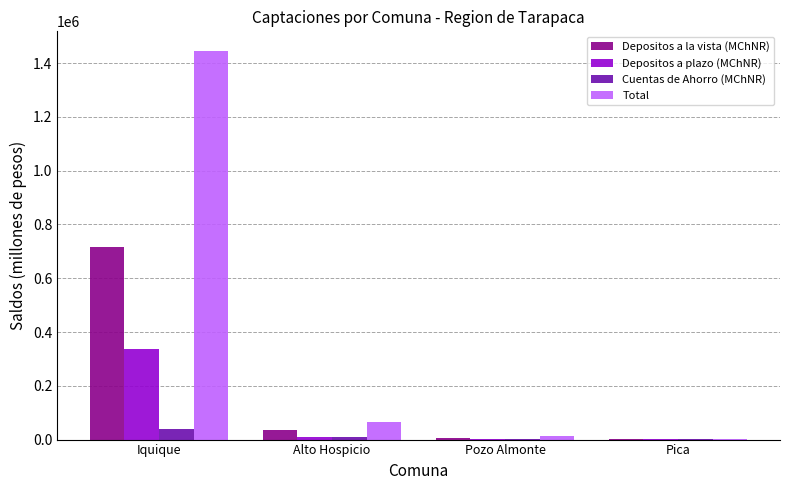

What is the average value of the Total series?

381828.4